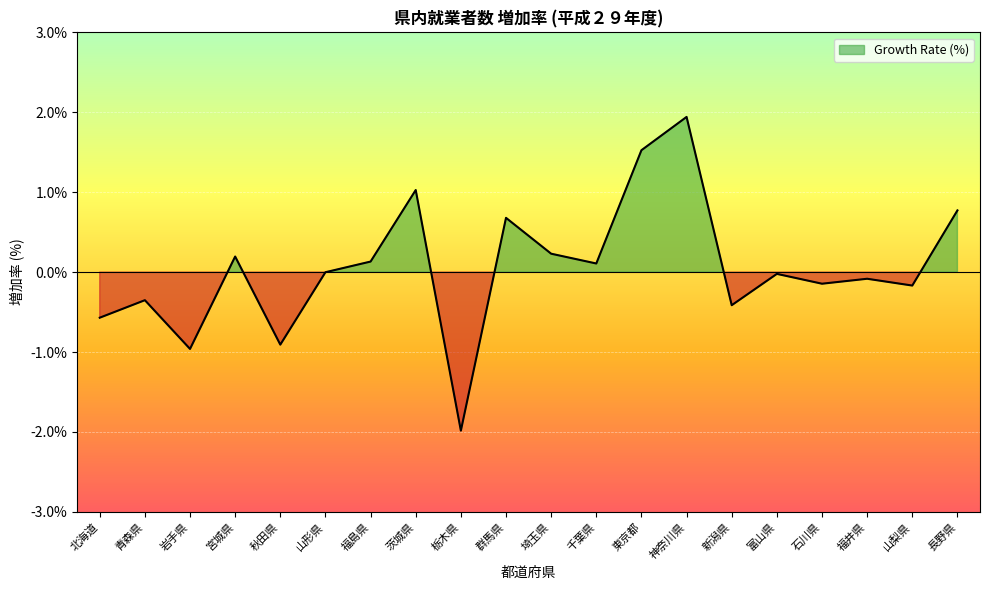

The value at 山梨県 is -0.3. True or false?

False